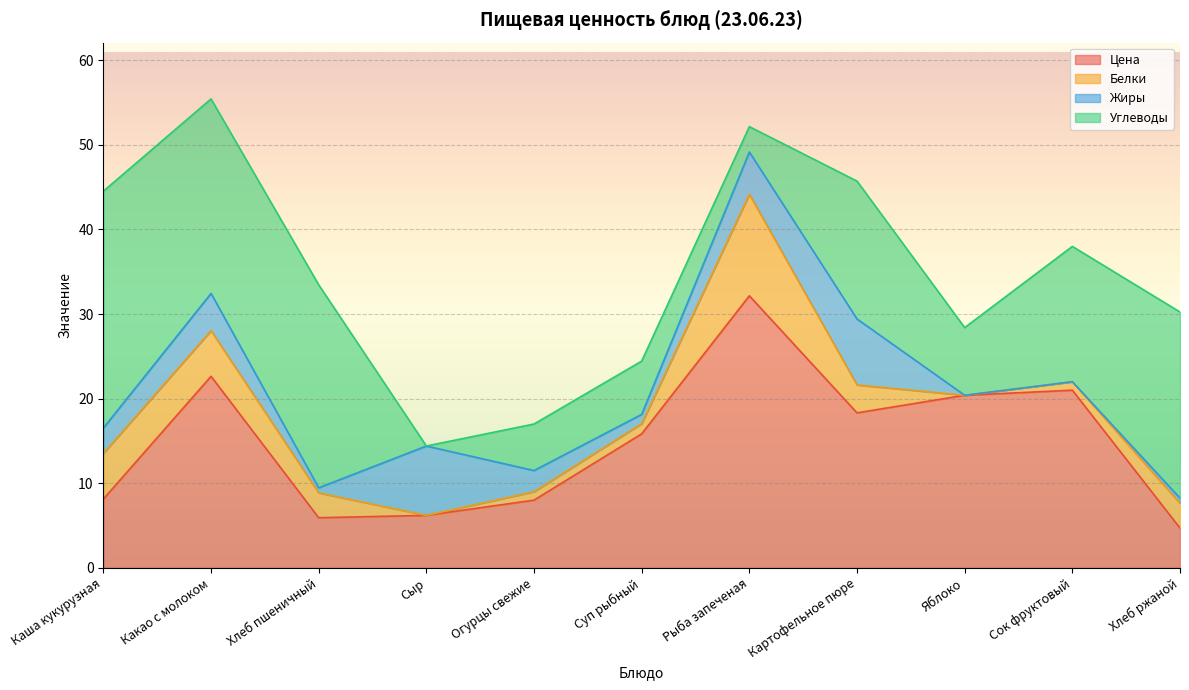

What is the label of the 8th point from the right?

Сыр